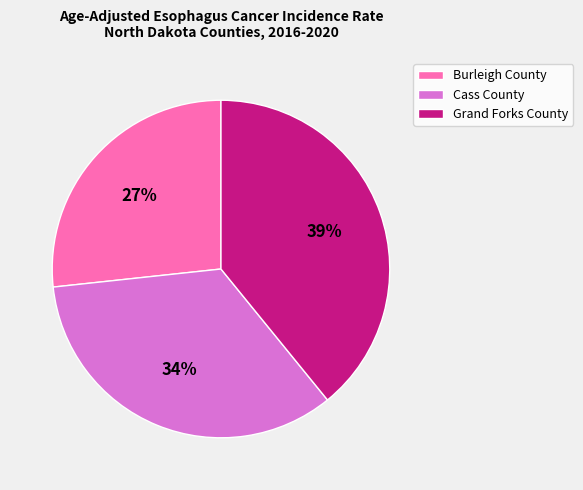

Combined, do Grand Forks County and Burleigh County account for over 50%?

Yes